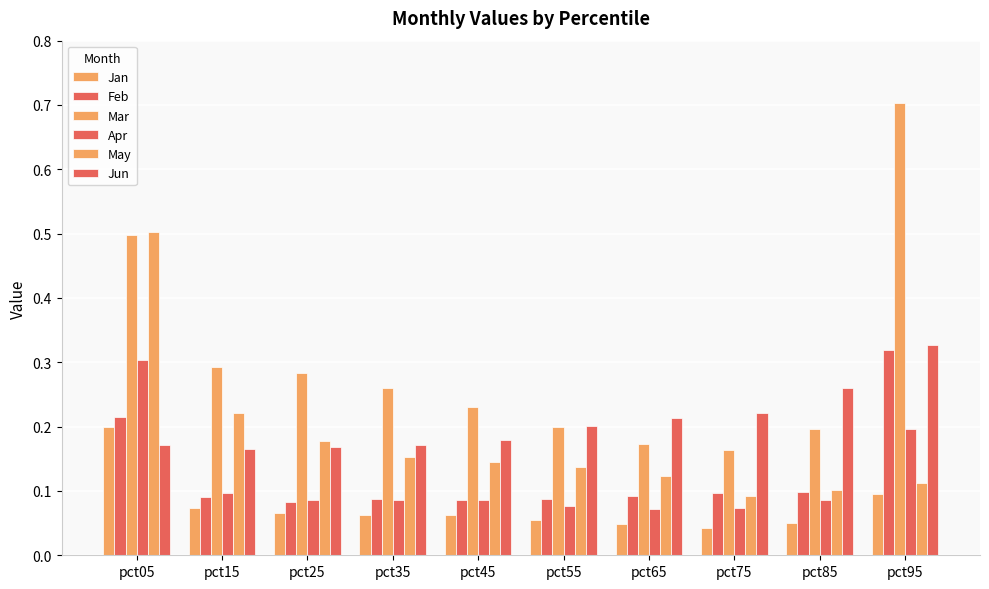

How many Jan values are between 0 and 1?

10